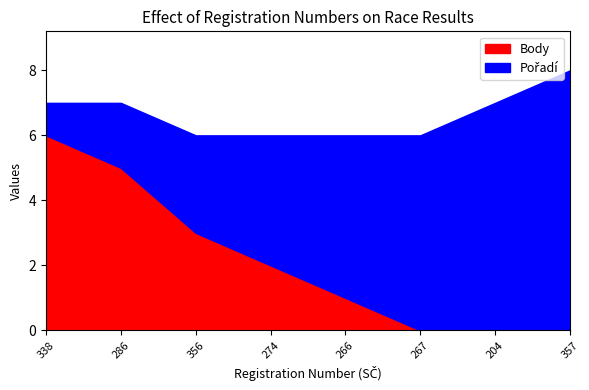

The Pořadí series shows 1 at 338. True or false?

True